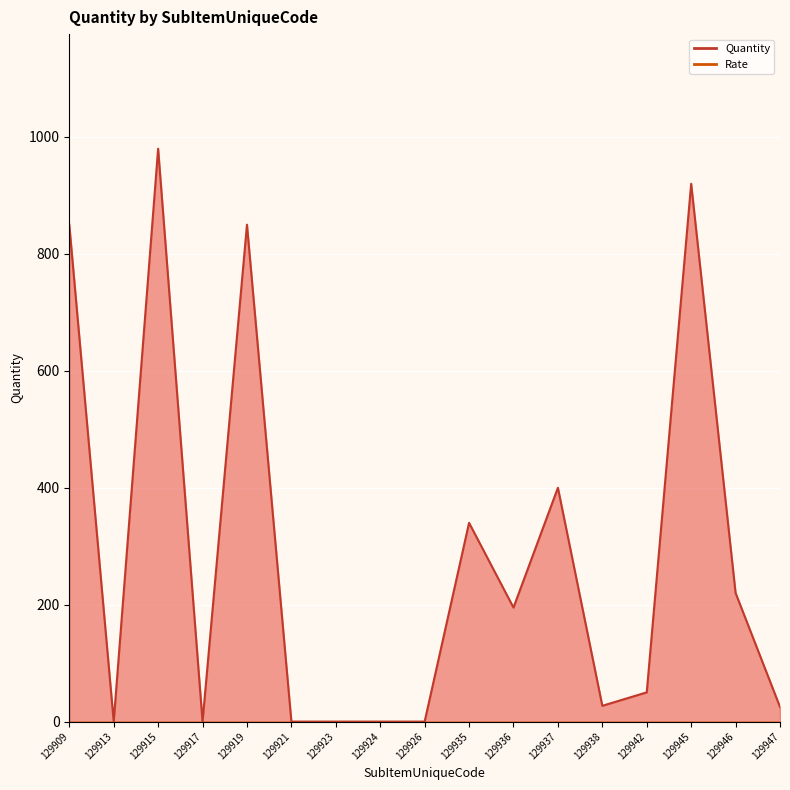

Rank the categories by value from highest to lowest.

129915, 129945, 129909, 129919, 129937, 129935, 129946, 129936, 129942, 129938, 129947, 129913, 129917, 129921, 129923, 129924, 129926